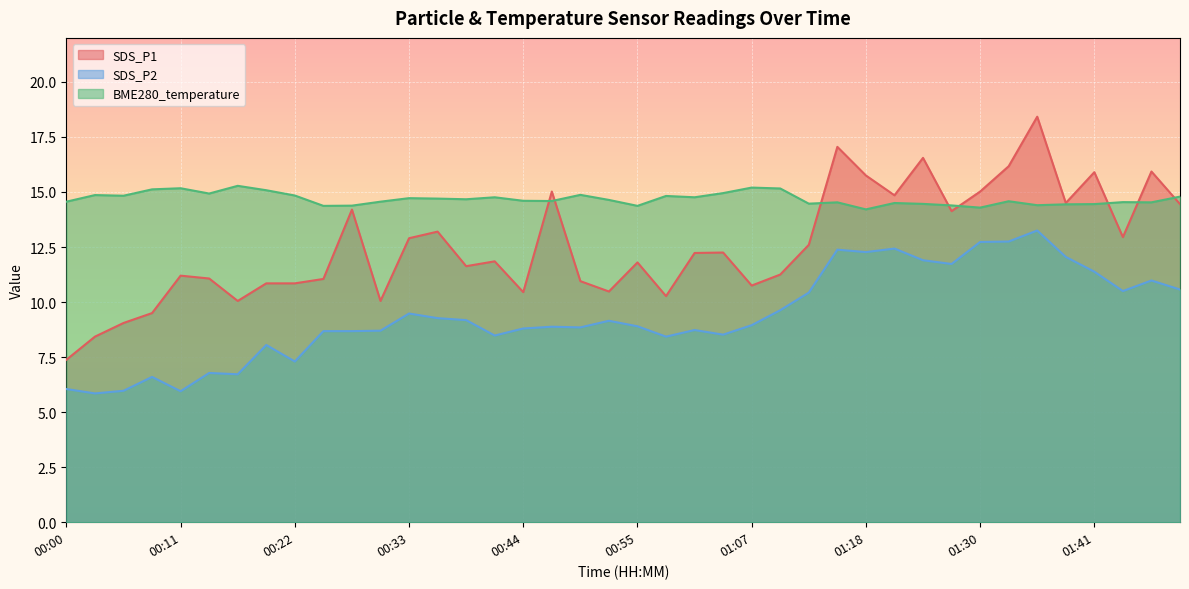

What is the value of the BME280_temperature point at the 34th from the left?

14.6